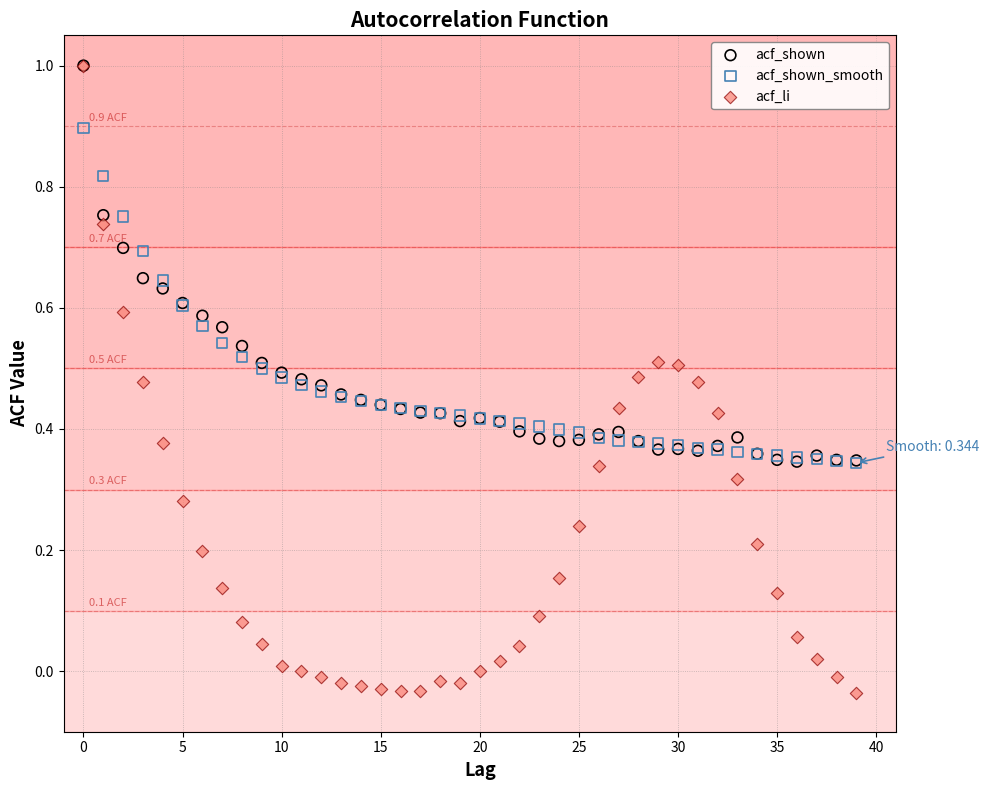

What are all the series names shown in the legend?

acf_shown, acf_shown_smooth, acf_li